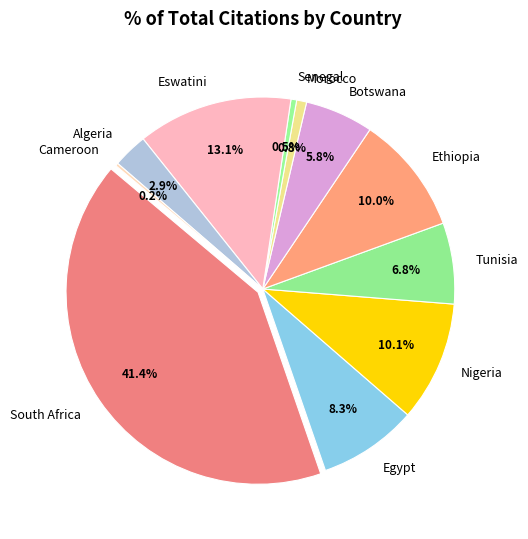

What is the total percentage of Nigeria and Tunisia?

17.0%